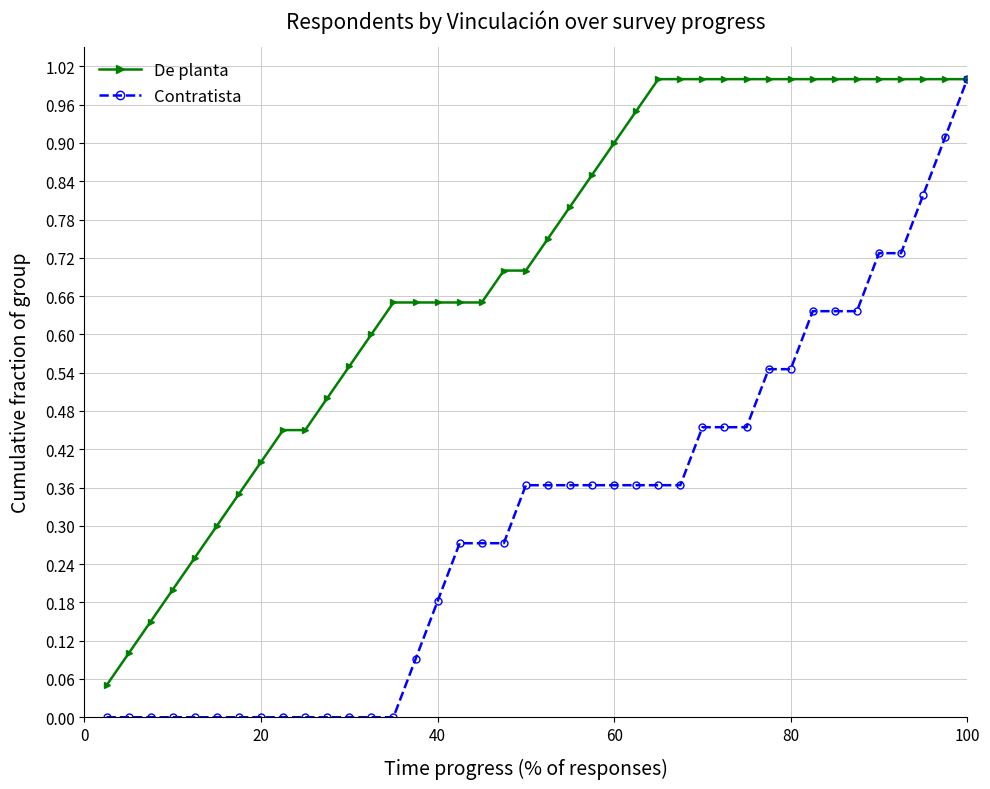

Is this an area chart (filled region under the line)?

No